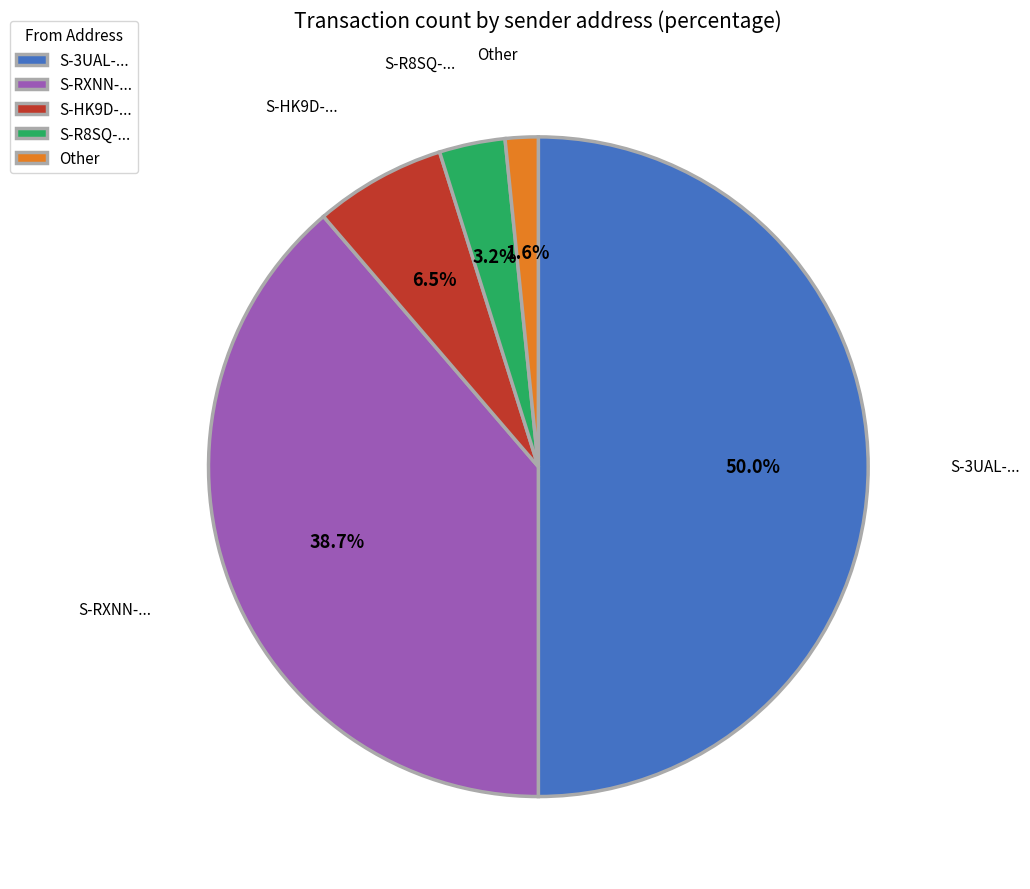

To the nearest percent, what is the average slice percentage?

20%